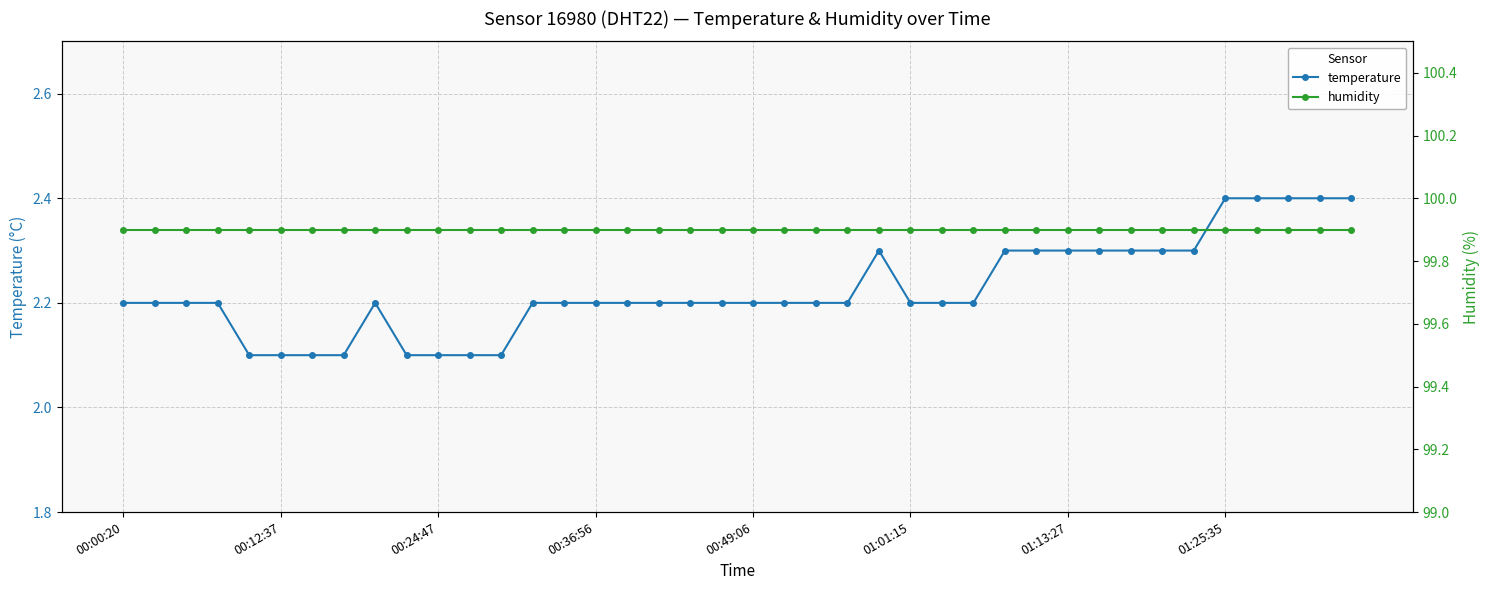

Which series has the largest total across all categories?

humidity